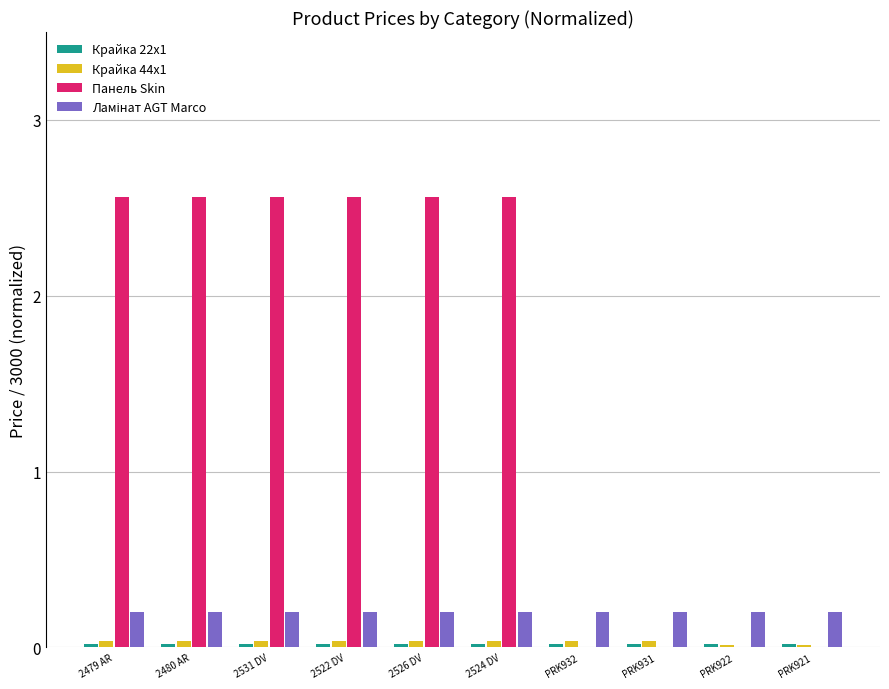

Which series has the largest total across all categories?

Панель Skin